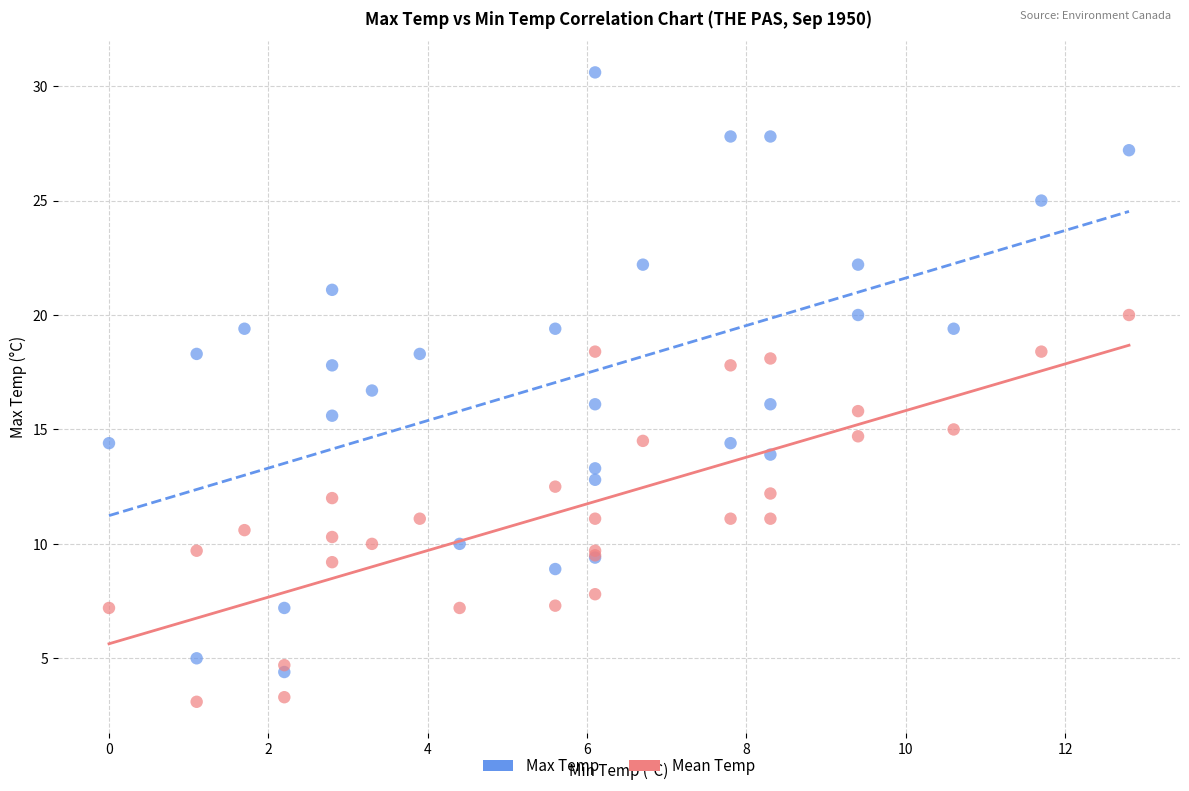

What are all the series names shown in the legend?

Max Temp, Mean Temp